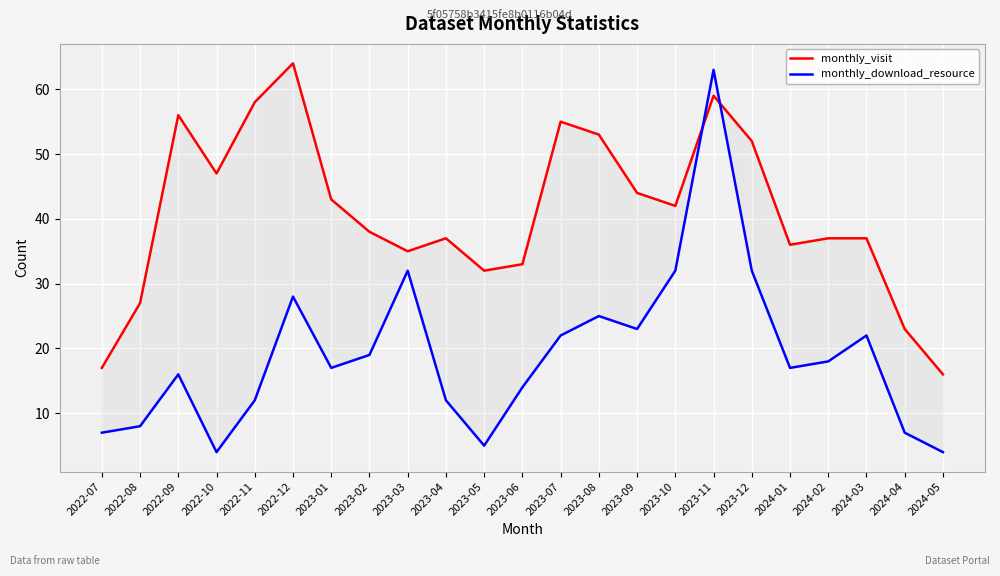

What is the label of the 3rd point from the left?

2022-09